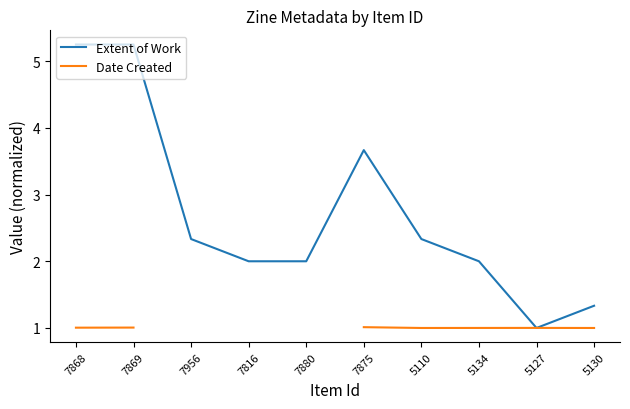

At which category is the sum across all series the highest?

7869